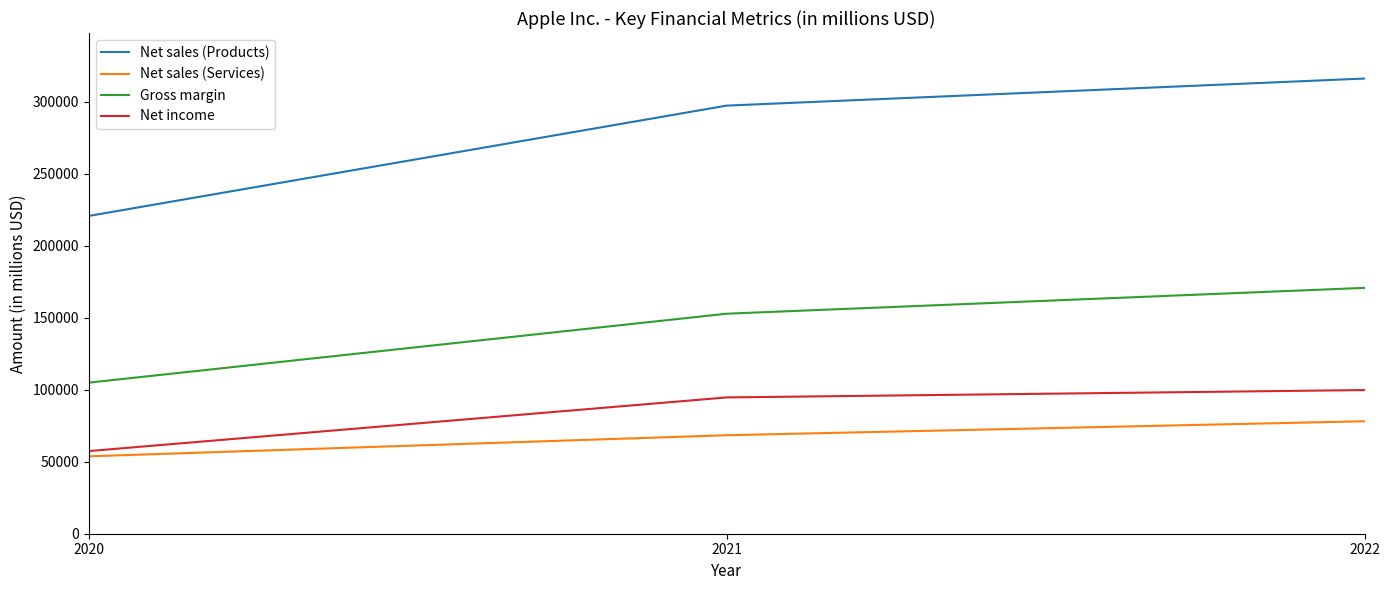

Which label corresponds to the largest value in the chart?

2022